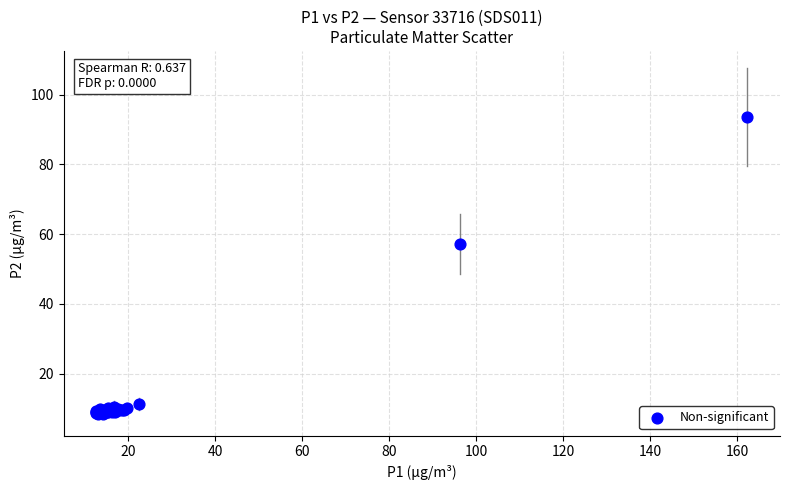

What Y value in the scatter plot is closest to 50?

57.1